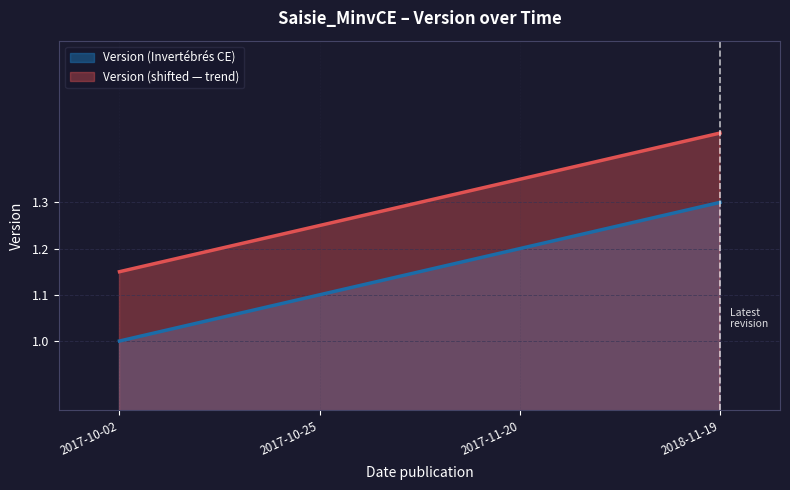

How many lines are shown in the chart?

2